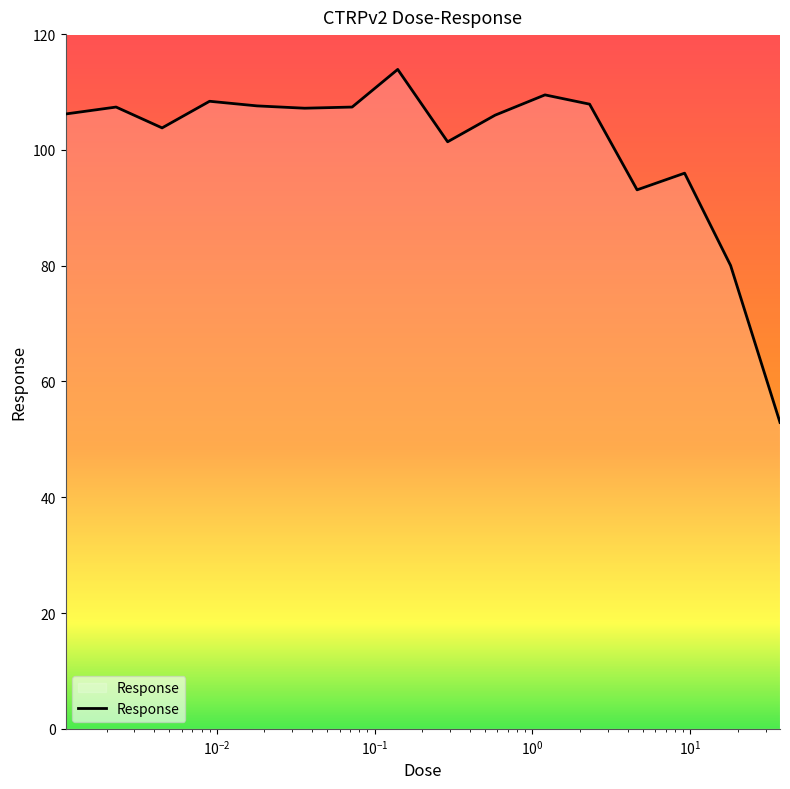

How many lines are shown in the chart?

1